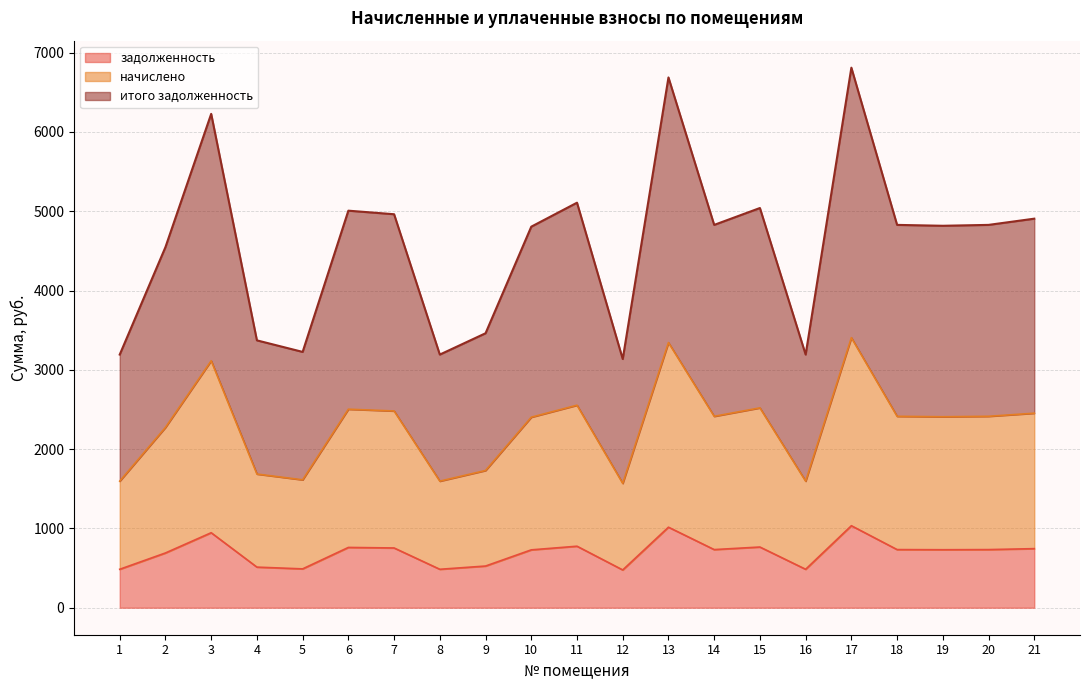

At which category is the sum across all series the highest?

17